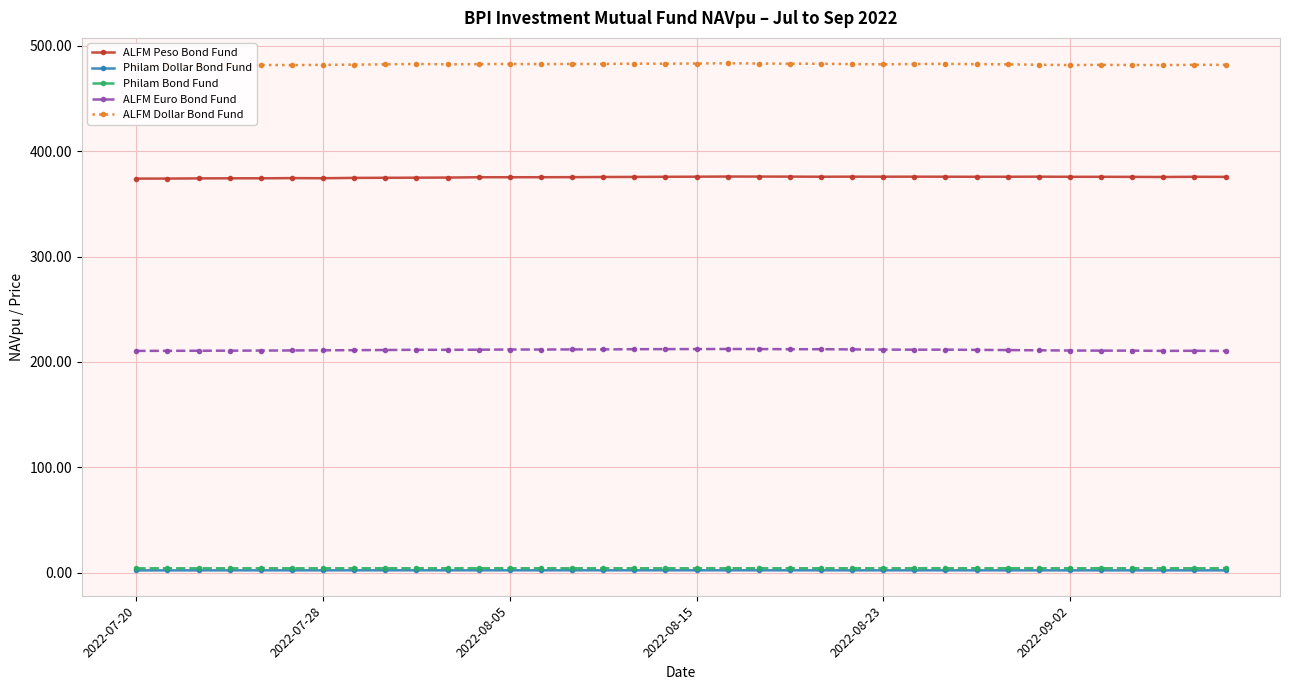

True or false: ALFM Peso Bond Fund has more than 2 interior local peaks.

True